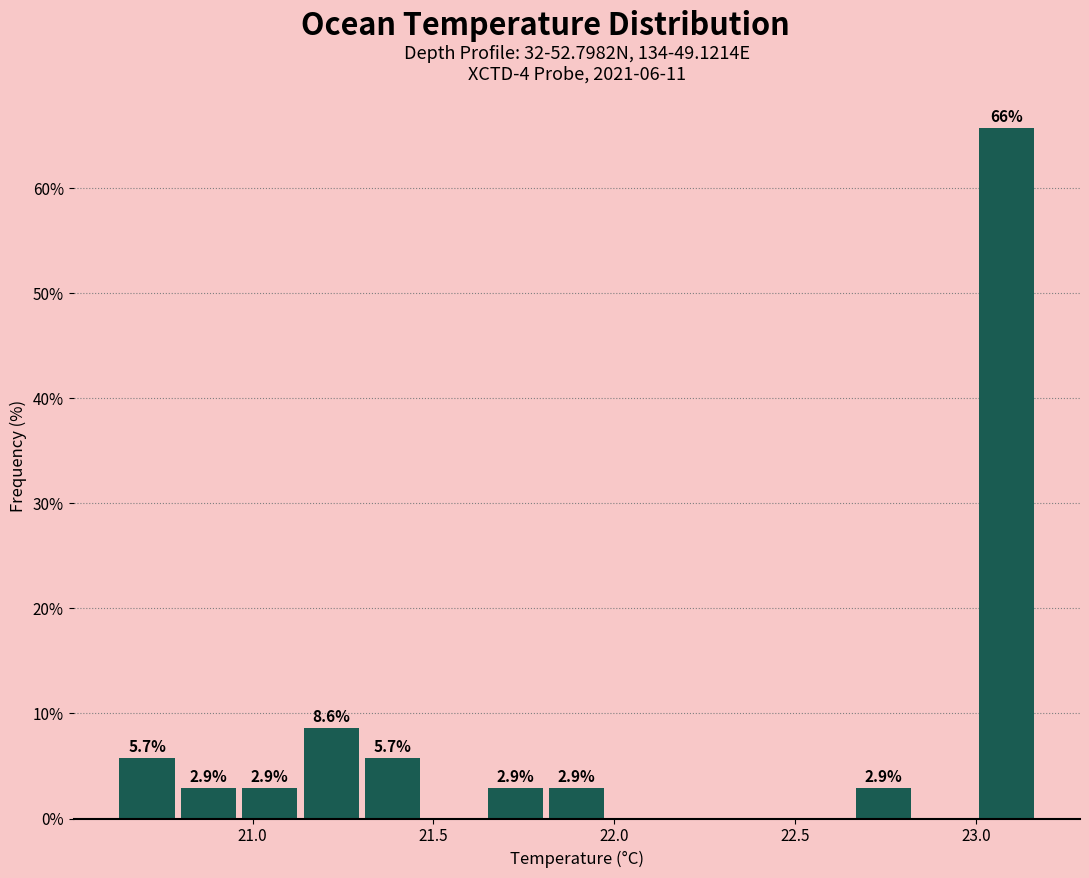

Around what value on the x-axis is the tallest bar? Give the approximate position of its centre, as read against the axis.

23.10